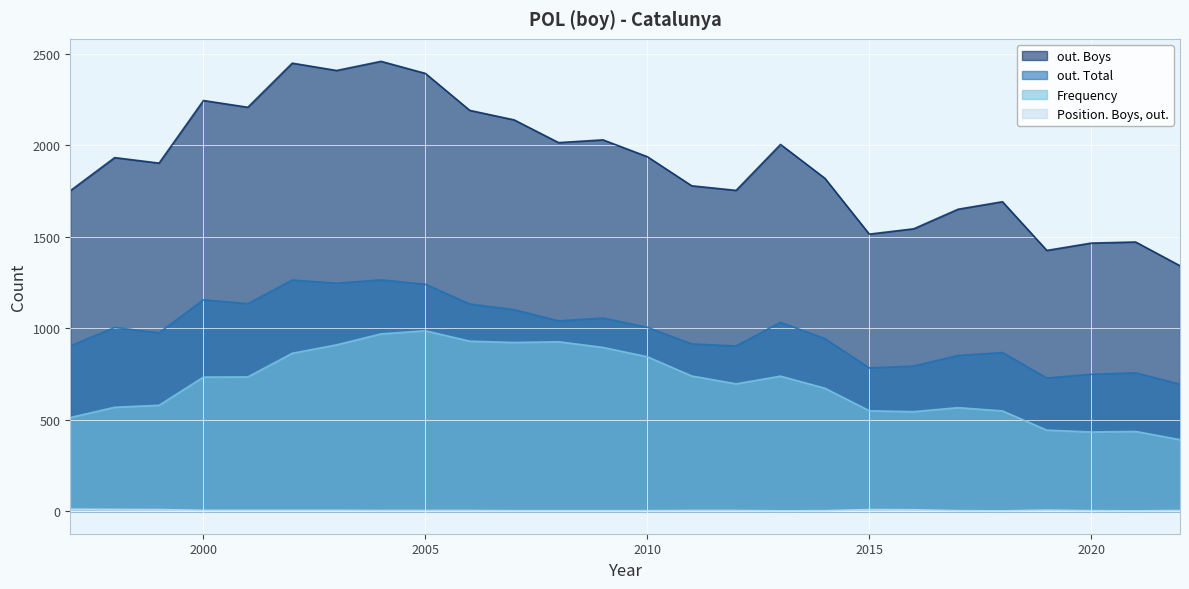

True or false: out. Boys and Frequency cross at least once.

False